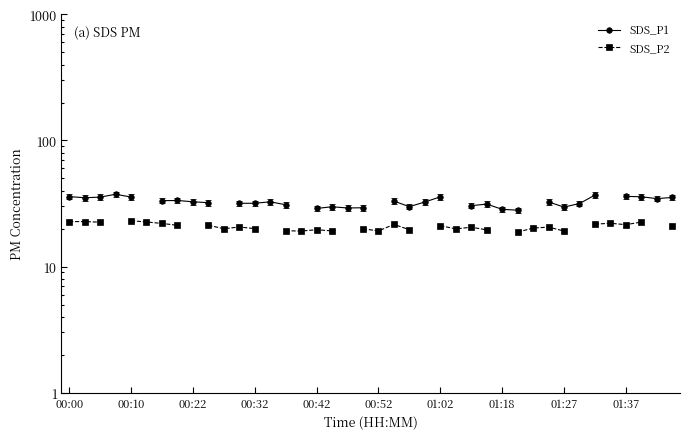

What is the spread (max minus min) of values at 00:32?

11.8